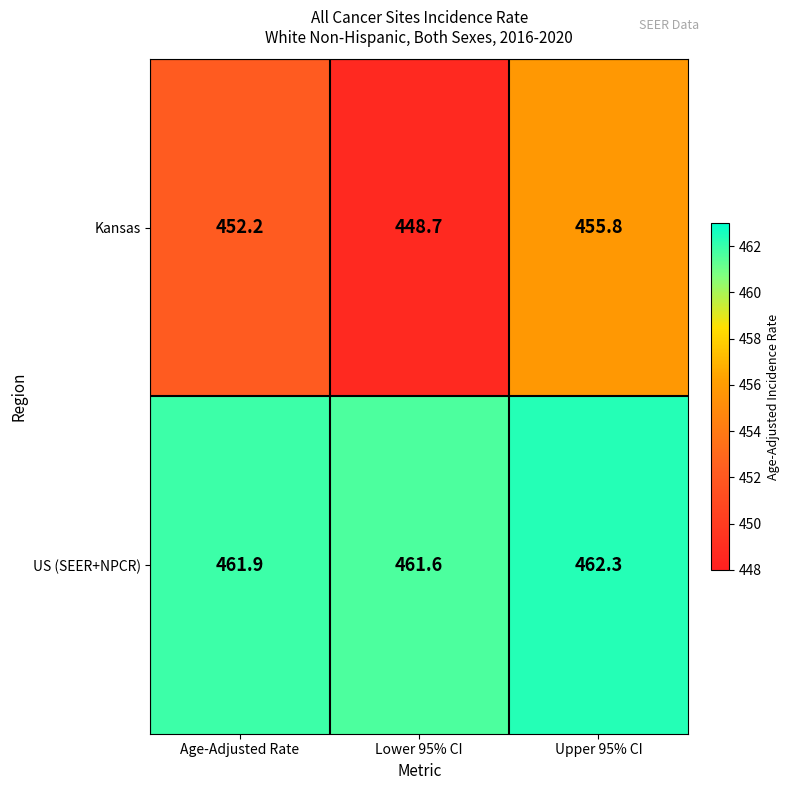

The Kansas series shows 448.7 at Lower 95% CI. True or false?

True